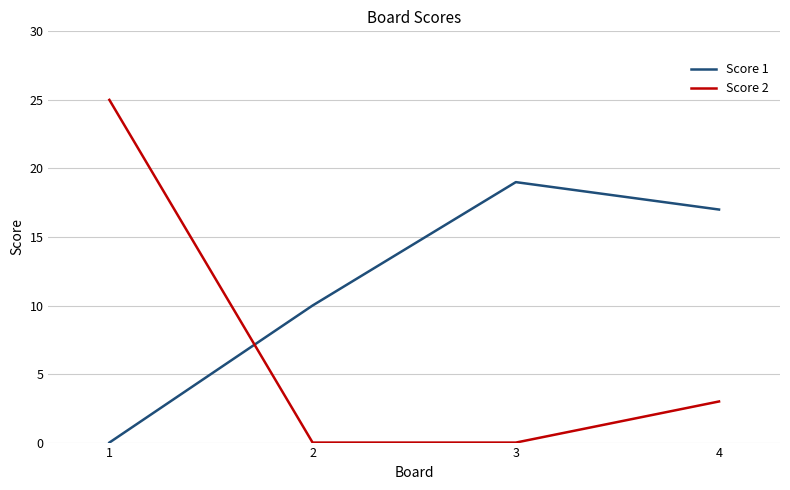

How many intersections are there between Score 2 and Score 1?

1